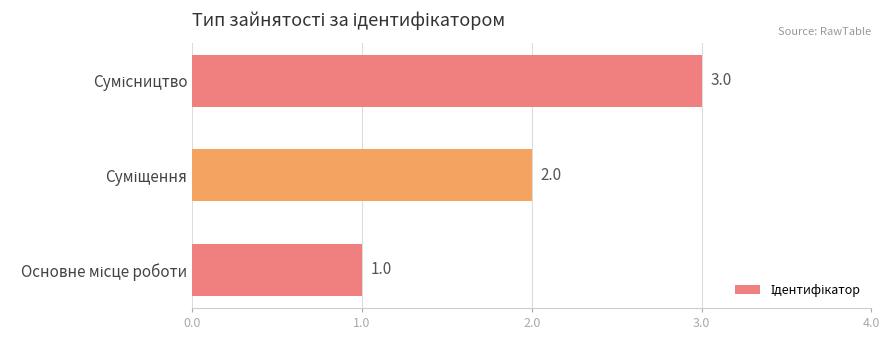

What is the sum of all values?

6